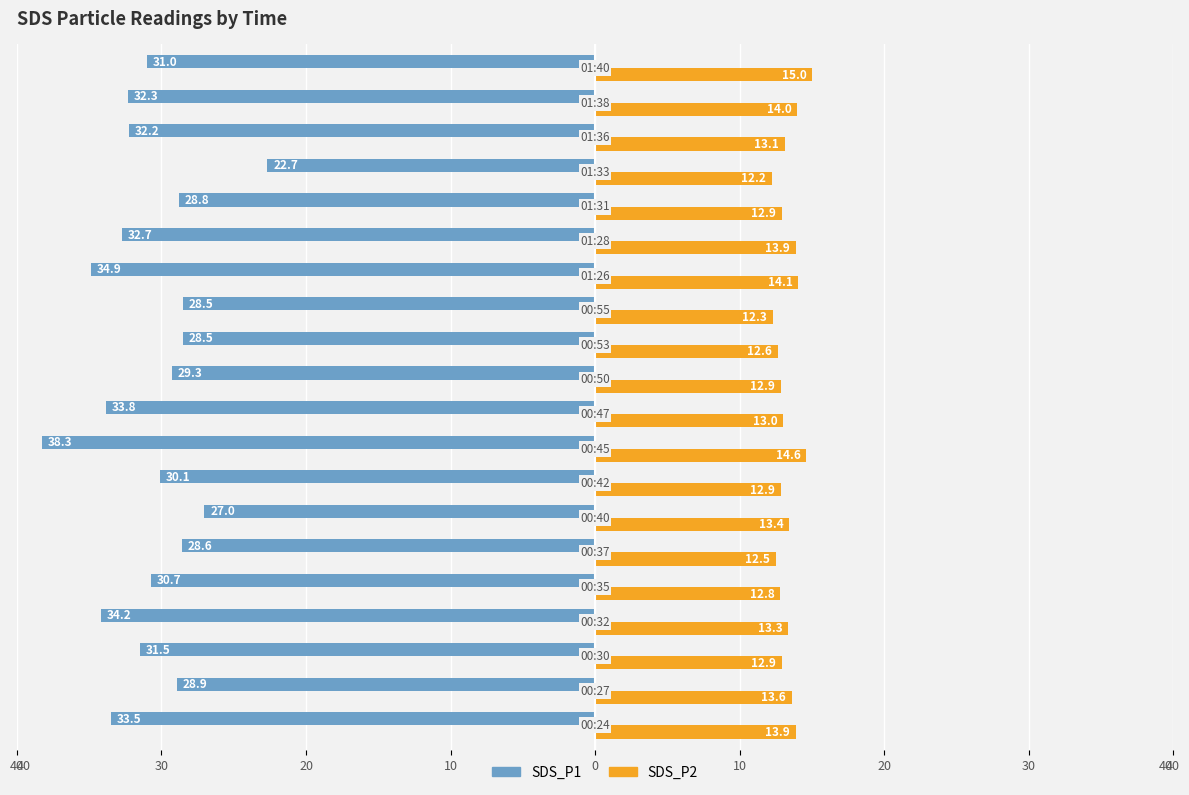

Which series has the largest range (max minus min)?

SDS_P1